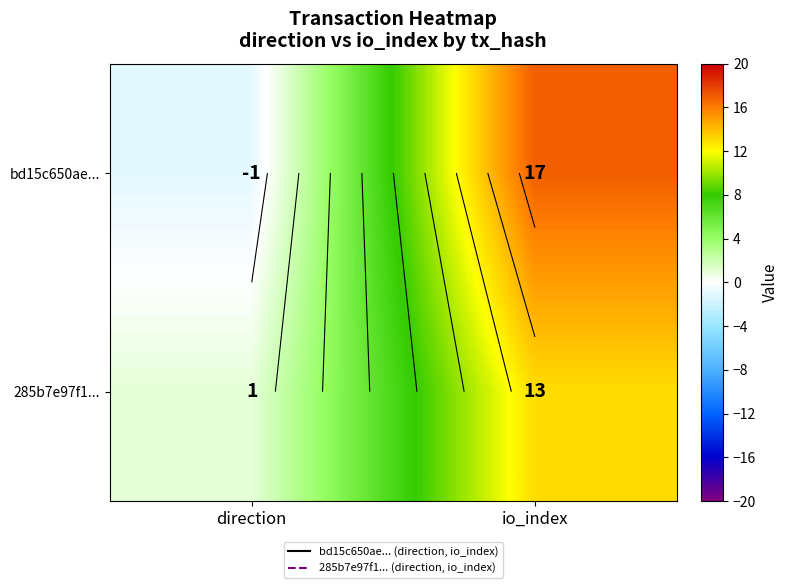

The value of bd15c650ae... at direction is -2. True or false?

False